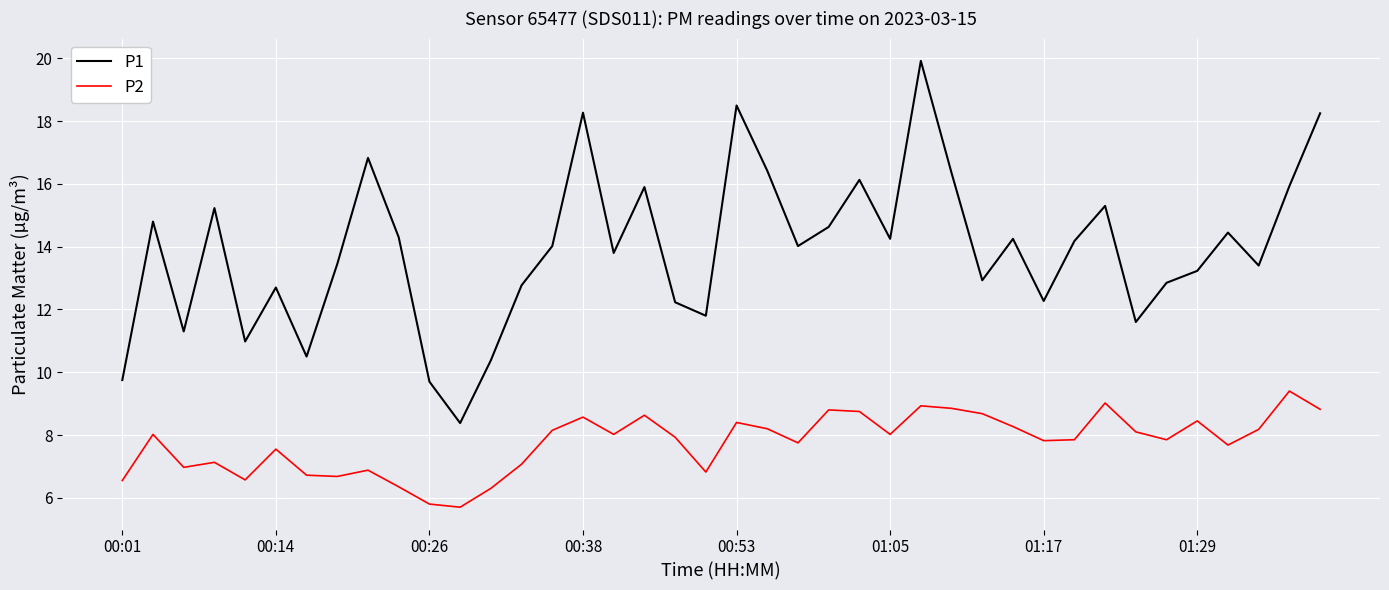

List the series in order of their peak value, lowest first.

P2, P1